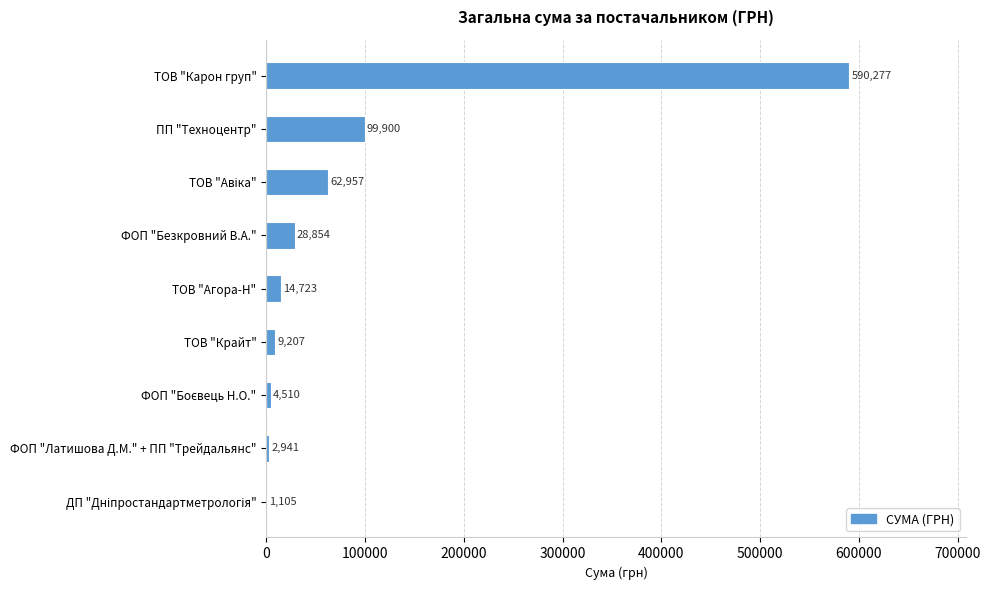

What is the change in value from ФОП "Безкровний В.А." to ТОВ "Крайт"?

-19647.0